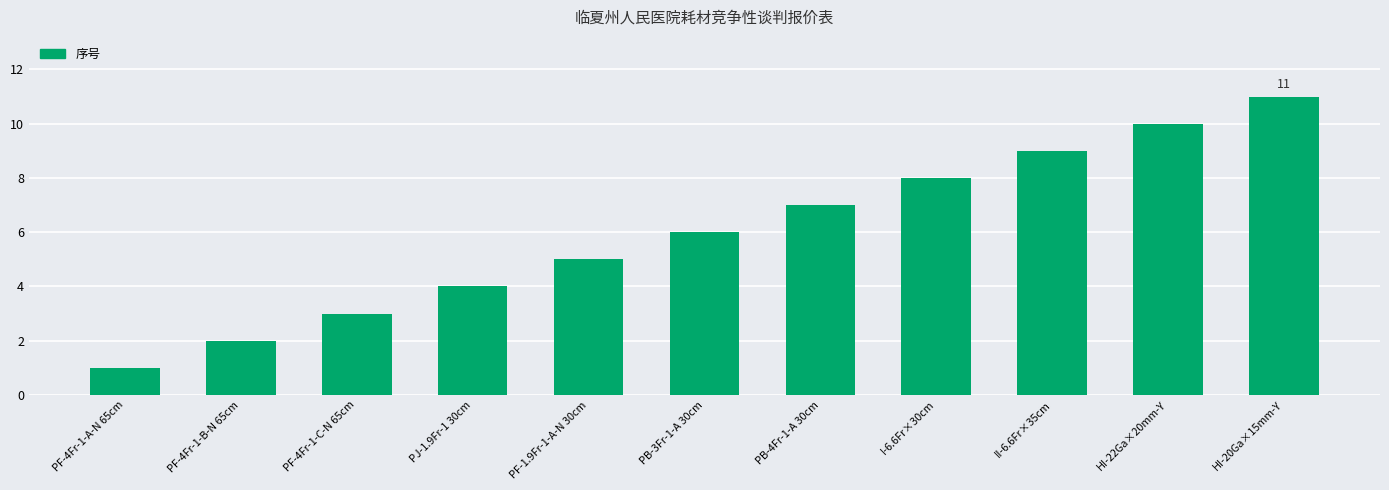

Reading left to right, extract all data points from this chart.

1	2	3	4	5	6	7	8	9	10	11